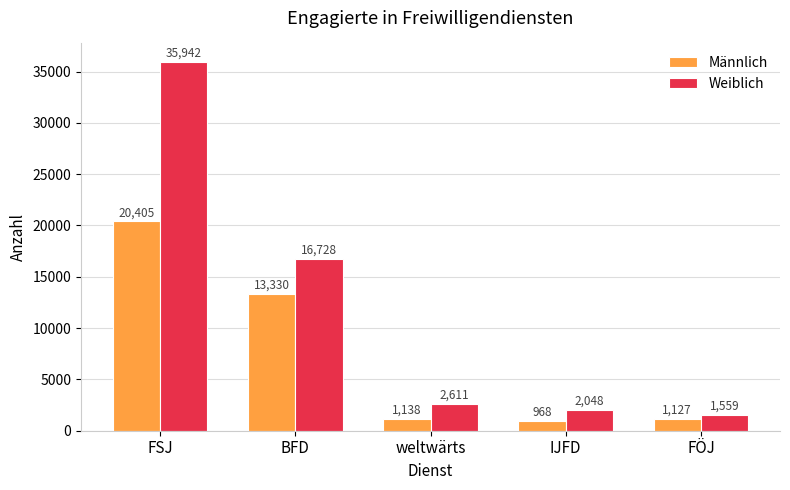

What is the label of the 5th bar from the left?

FÖJ